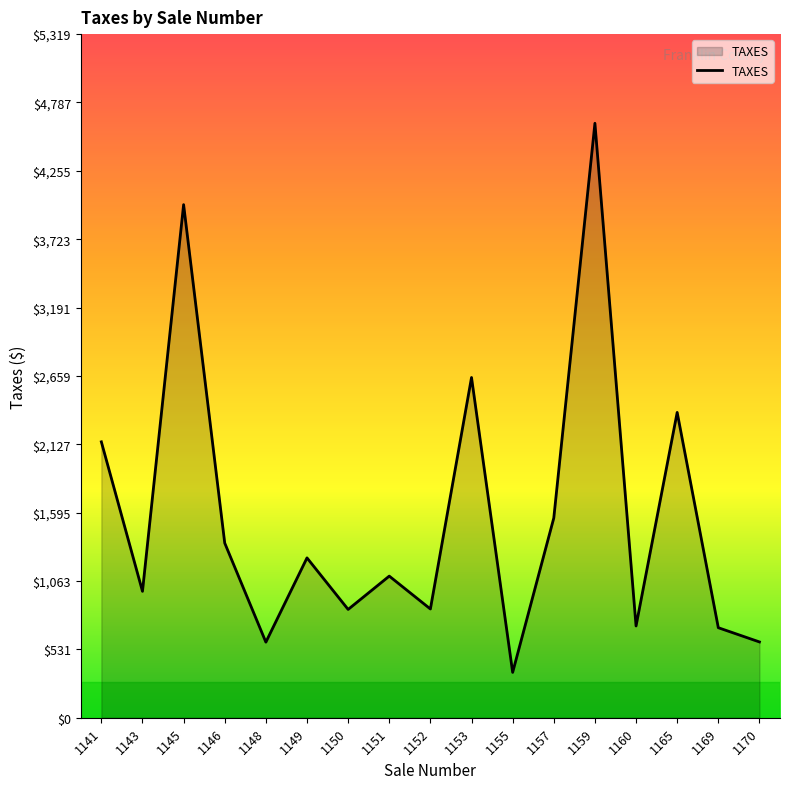

What is the change in value from 1141 to 1169?

-1446.4